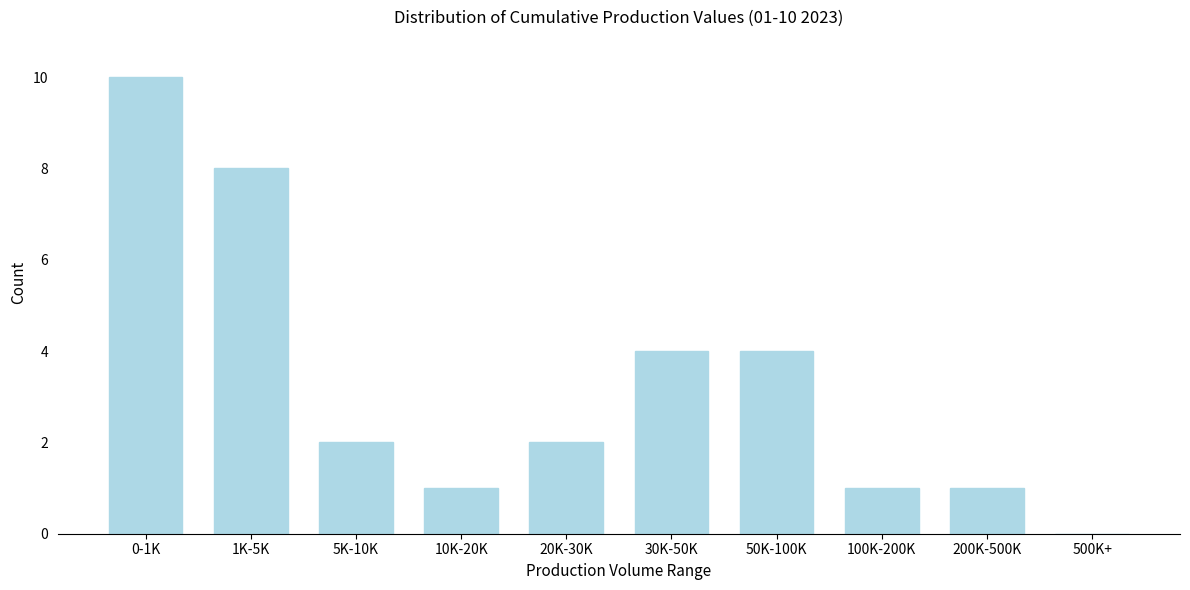

Reading left to right, list all the values displayed in this chart.

0-1K=10	1K-5K=8	5K-10K=2	10K-20K=1	20K-30K=2	30K-50K=4	50K-100K=4	100K-200K=1	200K-500K=1	500K+=0